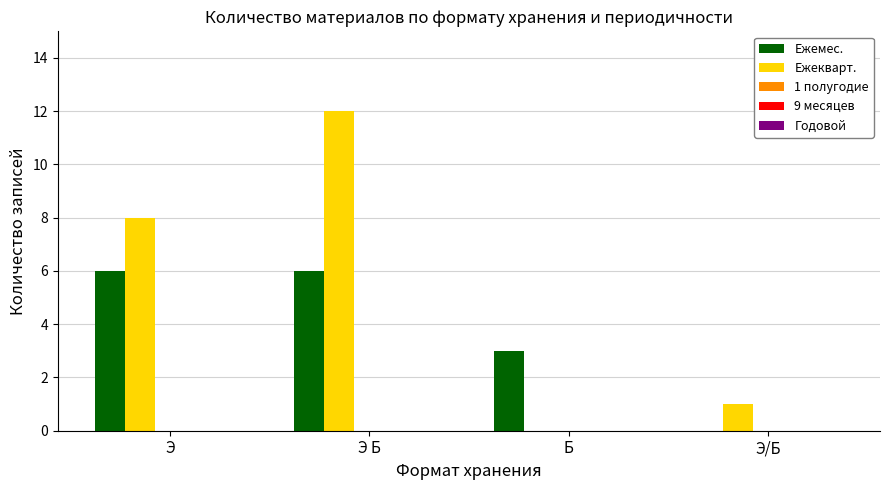

How many positive values does the Ежекварт. series have?

3